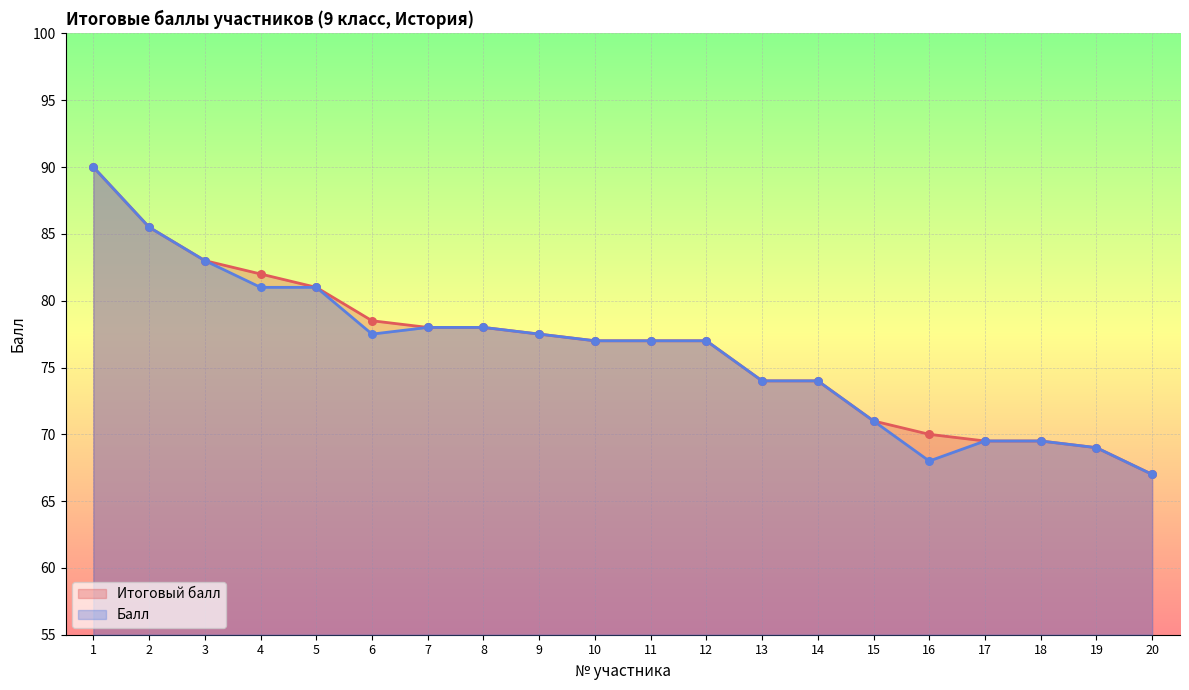

Which series has the largest total across all categories?

Итоговый балл